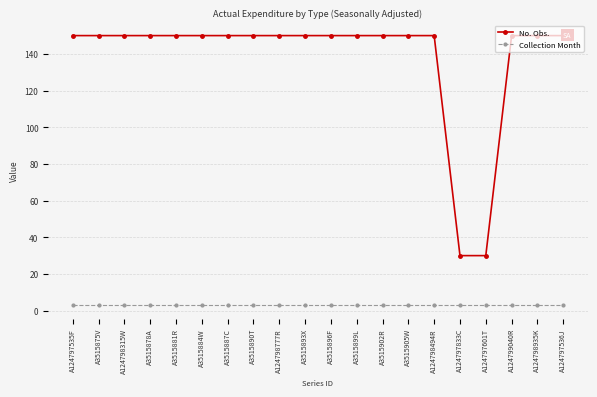

At which category is the sum across all series the highest?

A124797535F